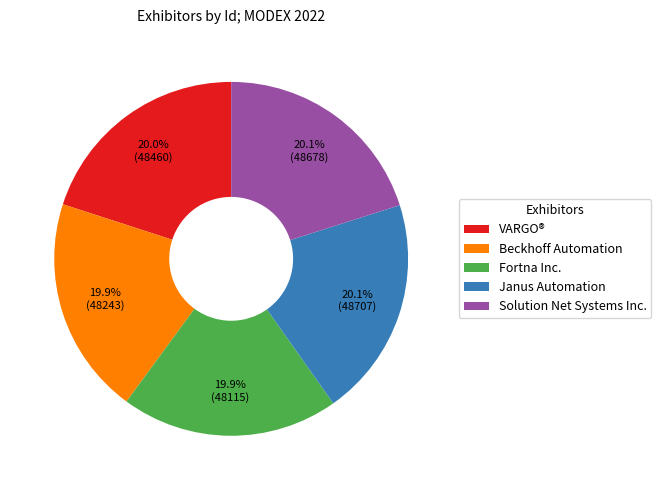

The Solution Net Systems Inc. slice represents 20% of the pie. True or false?

True